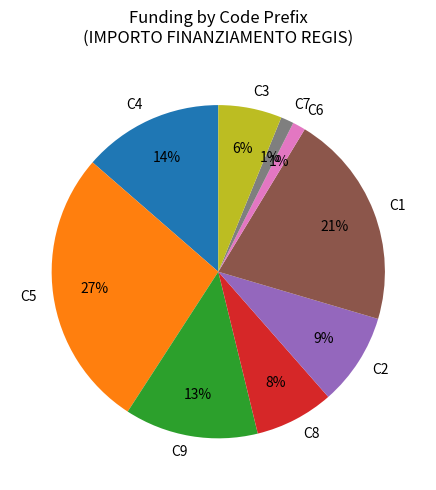

Does C1 represent more than half of the total?

No